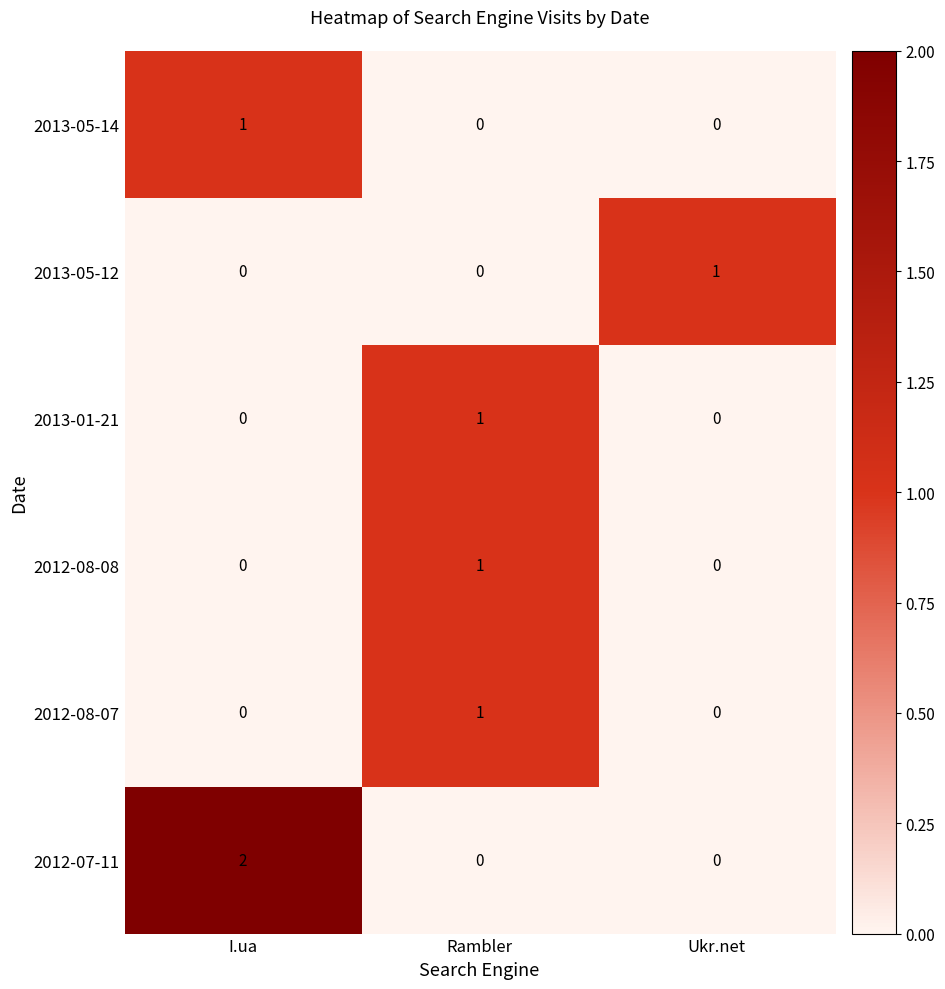

Which series changed the most between I.ua and Rambler?

2012-07-11